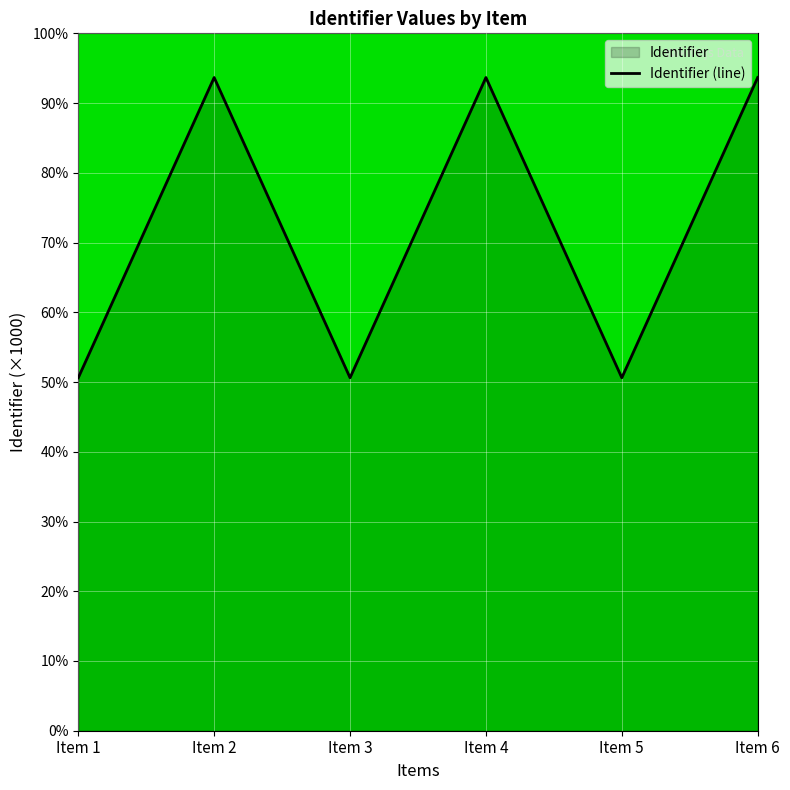

At which category does the data reach its first local valley?

Item 3